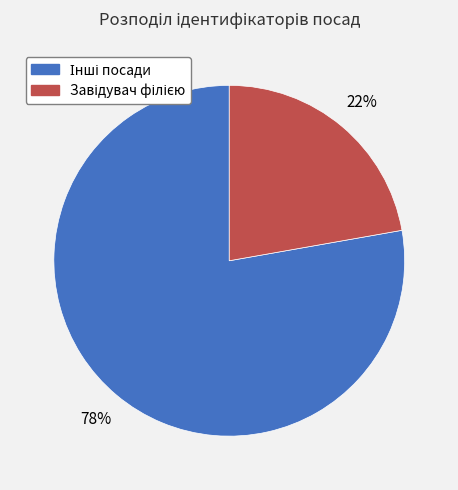

To the nearest percent, what is the average slice percentage?

50%